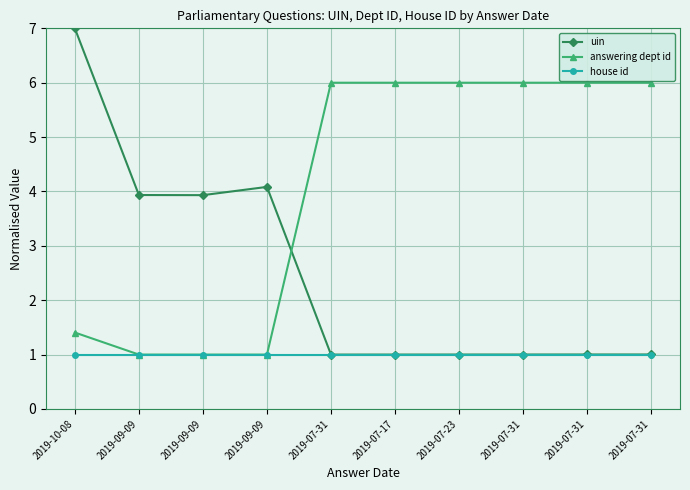

Reading right to left, transcribe all the data shown in this chart.

uin: 1.0	1.0	1.0	1.0	1.0	1.0	4.1	3.9	3.9	7.0
answering dept id: 6.0	6.0	6.0	6.0	6.0	6.0	1.0	1.0	1.0	1.4
house id: 1.0	1.0	1.0	1.0	1.0	1.0	1.0	1.0	1.0	1.0